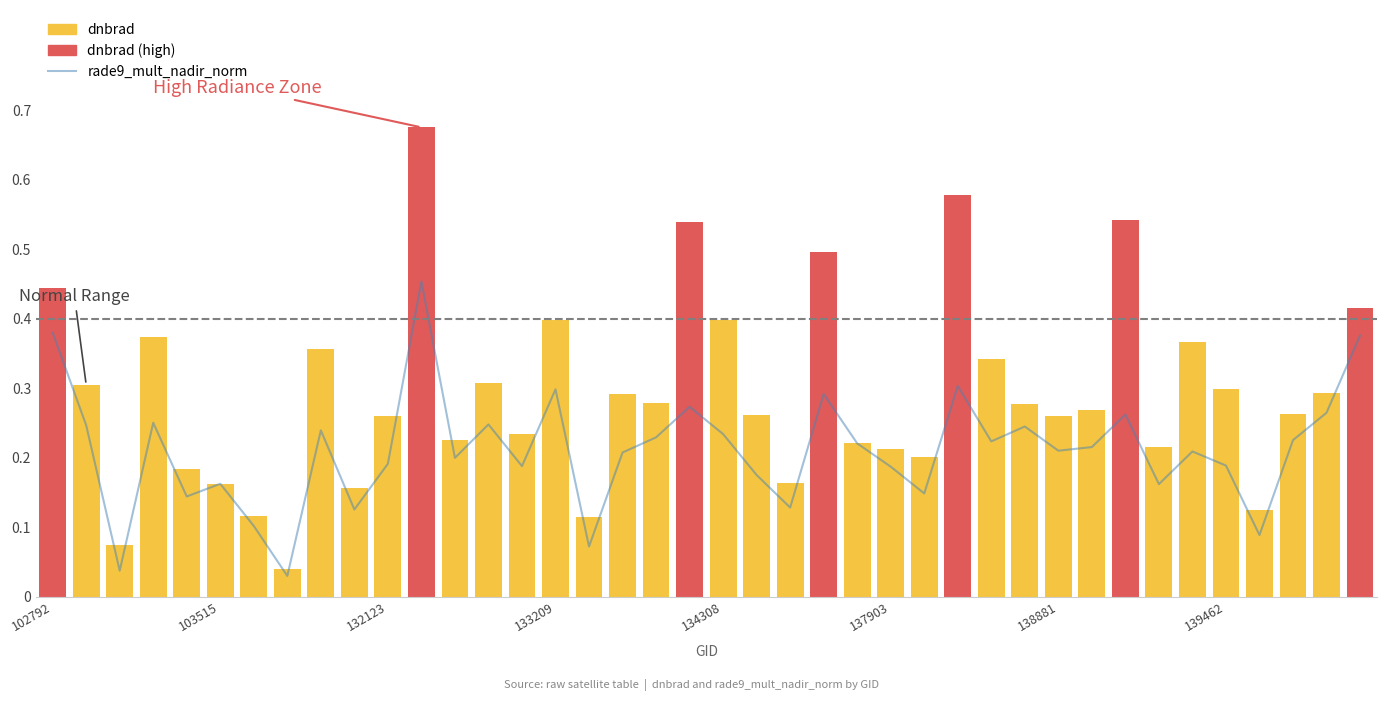

Are the bars grouped side by side (vs. stacked)?

No